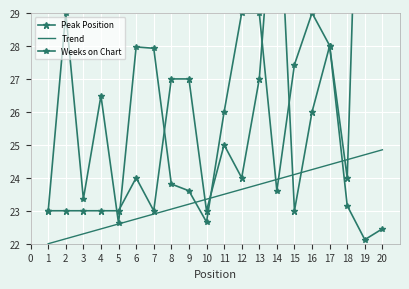

Is it true that Peak Position equals 33.9 at 2?

False